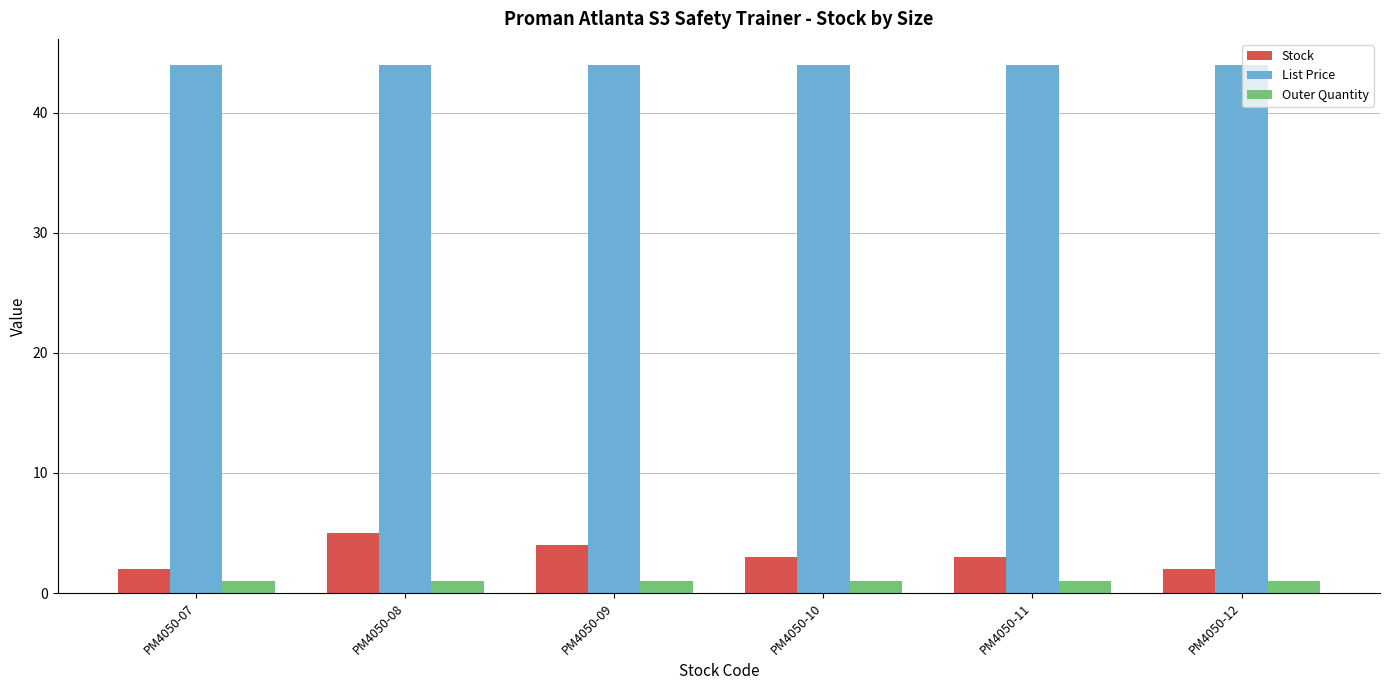

Which series has the widest spread of values?

Stock